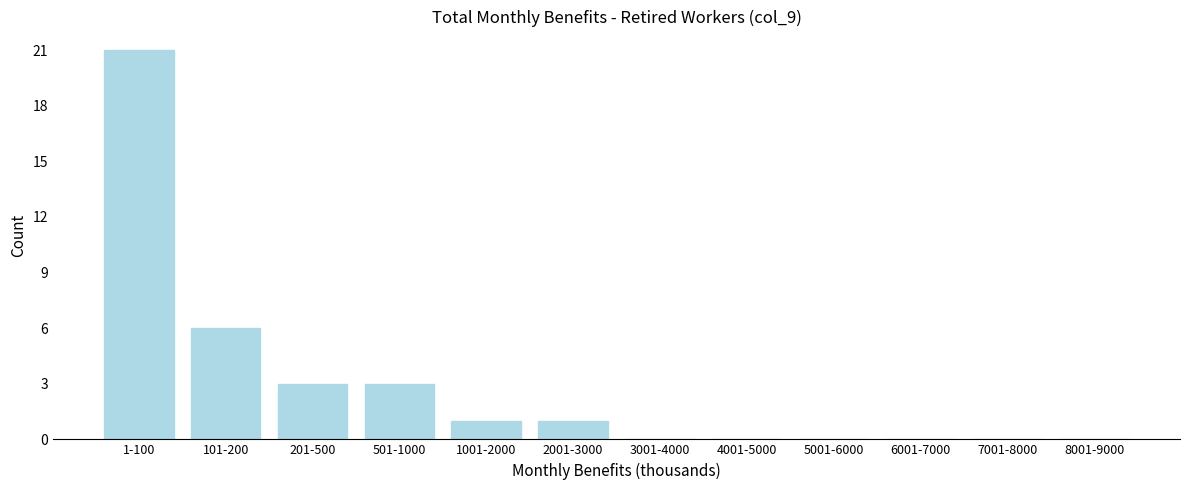

Reading right to left, list all the values displayed in this chart.

8001-9000=0	7001-8000=0	6001-7000=0	5001-6000=0	4001-5000=0	3001-4000=0	2001-3000=1	1001-2000=1	501-1000=3	201-500=3	101-200=6	1-100=21